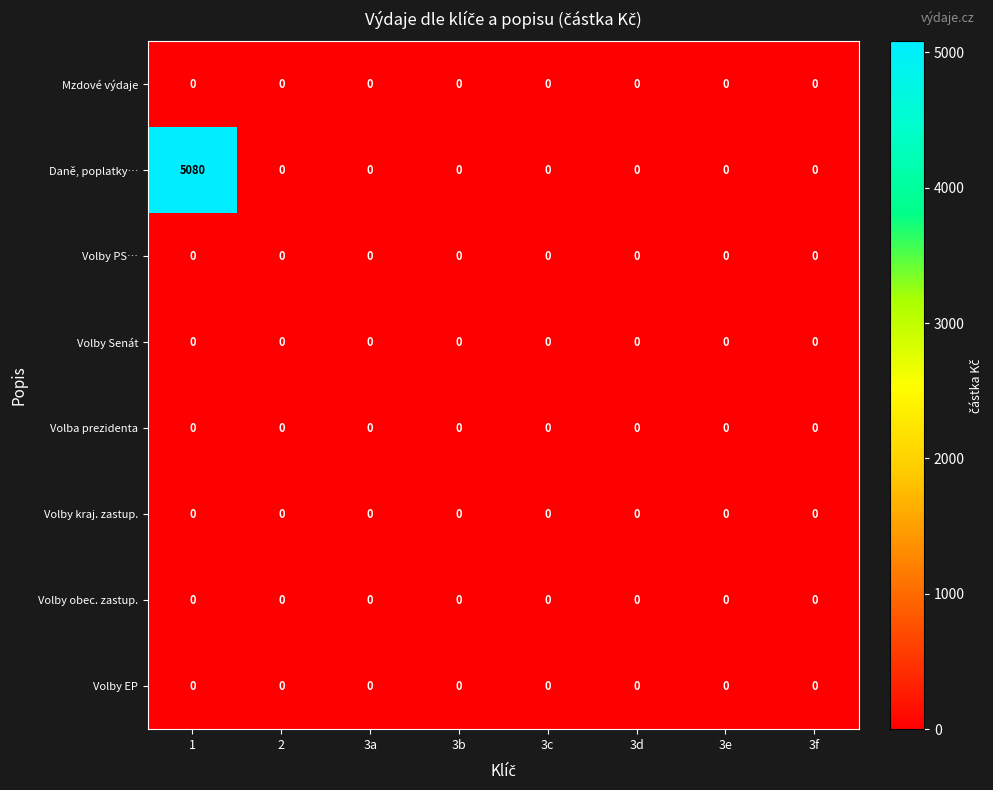

Which series has the largest total across all categories?

Daně, poplatky…